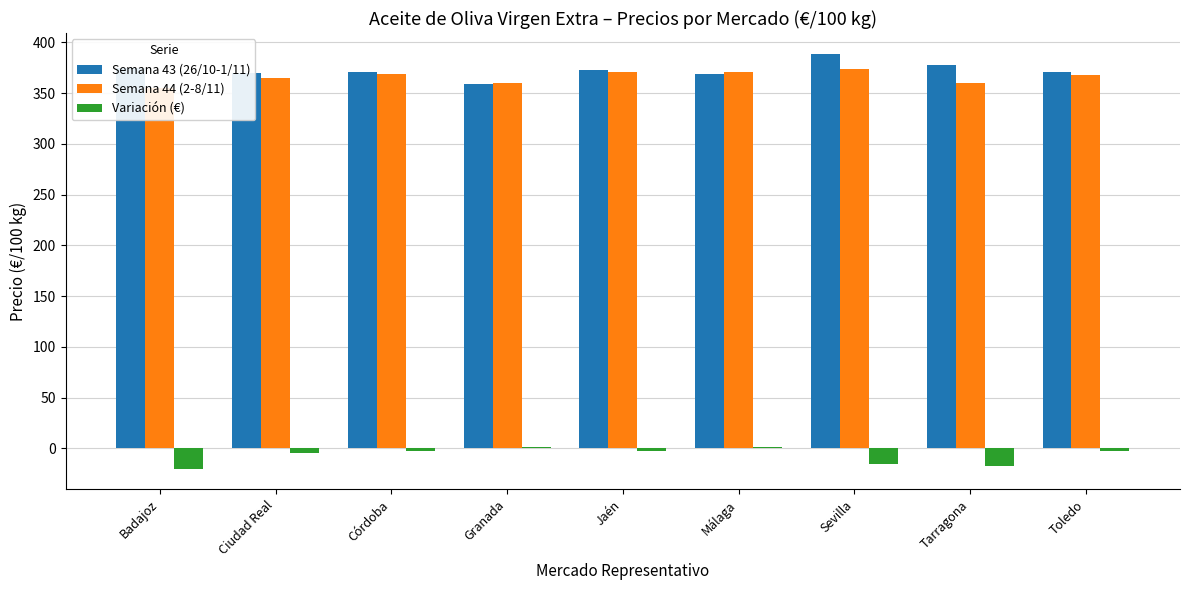

How many bars are there in each group?

3